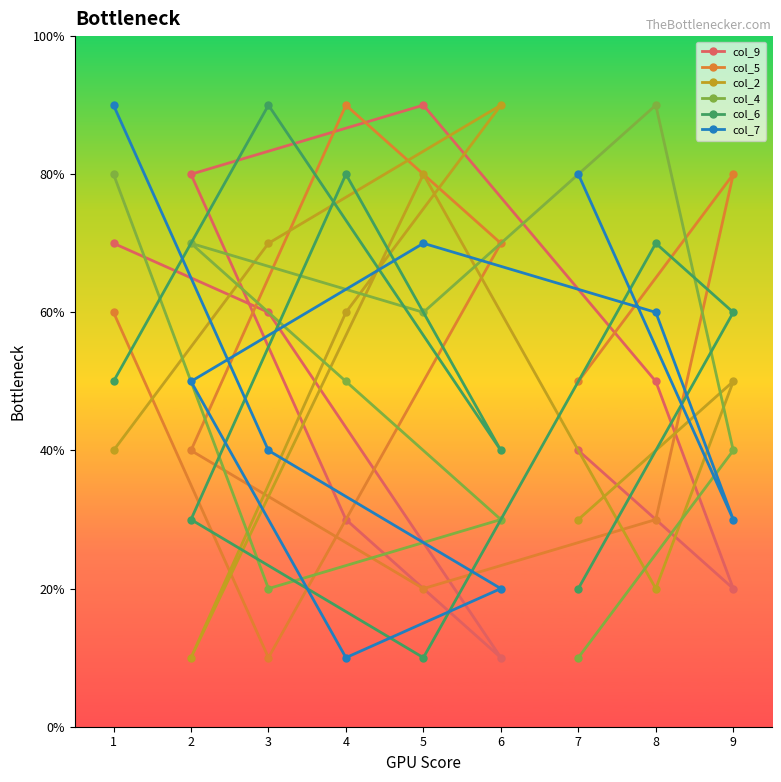

How many data points in col_9 are less than 5?

4